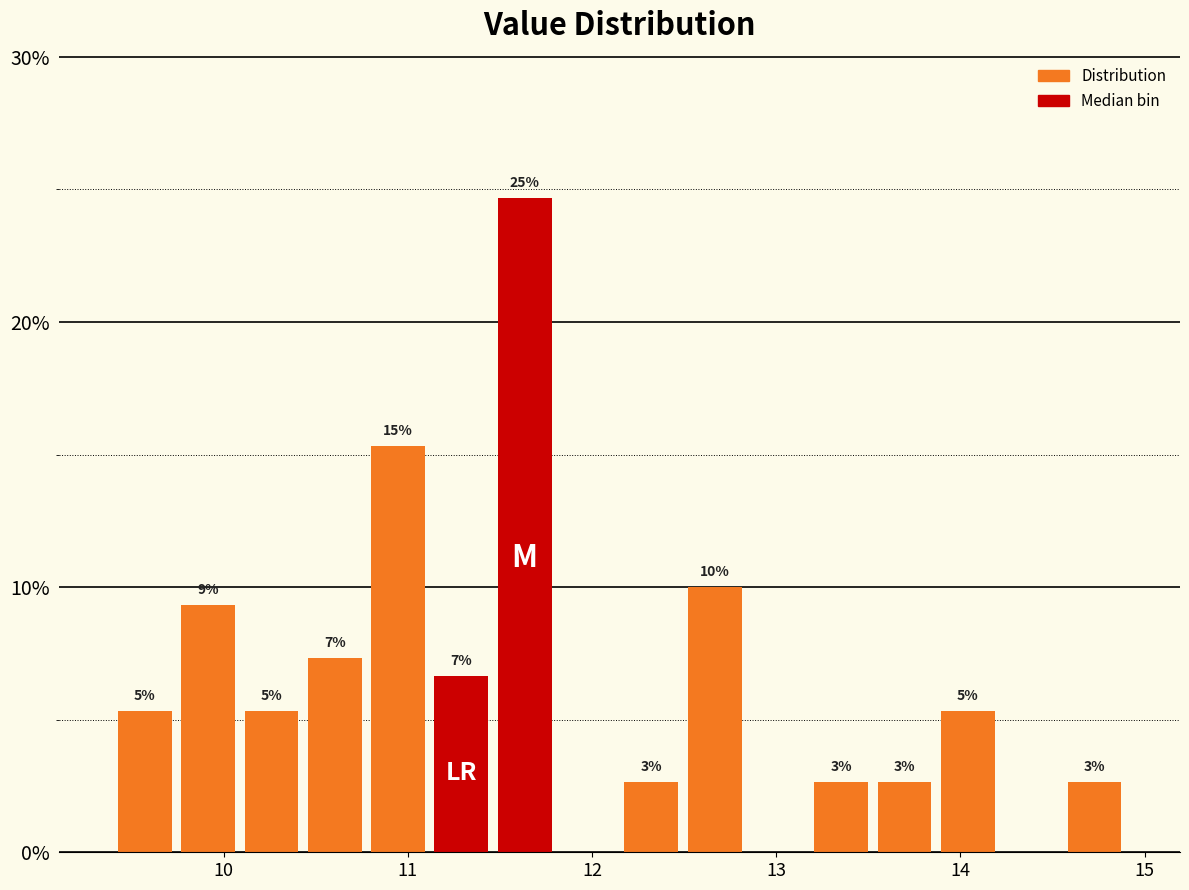

Read against the x-axis, roughly where is the centre of the tallest bar?

11.6